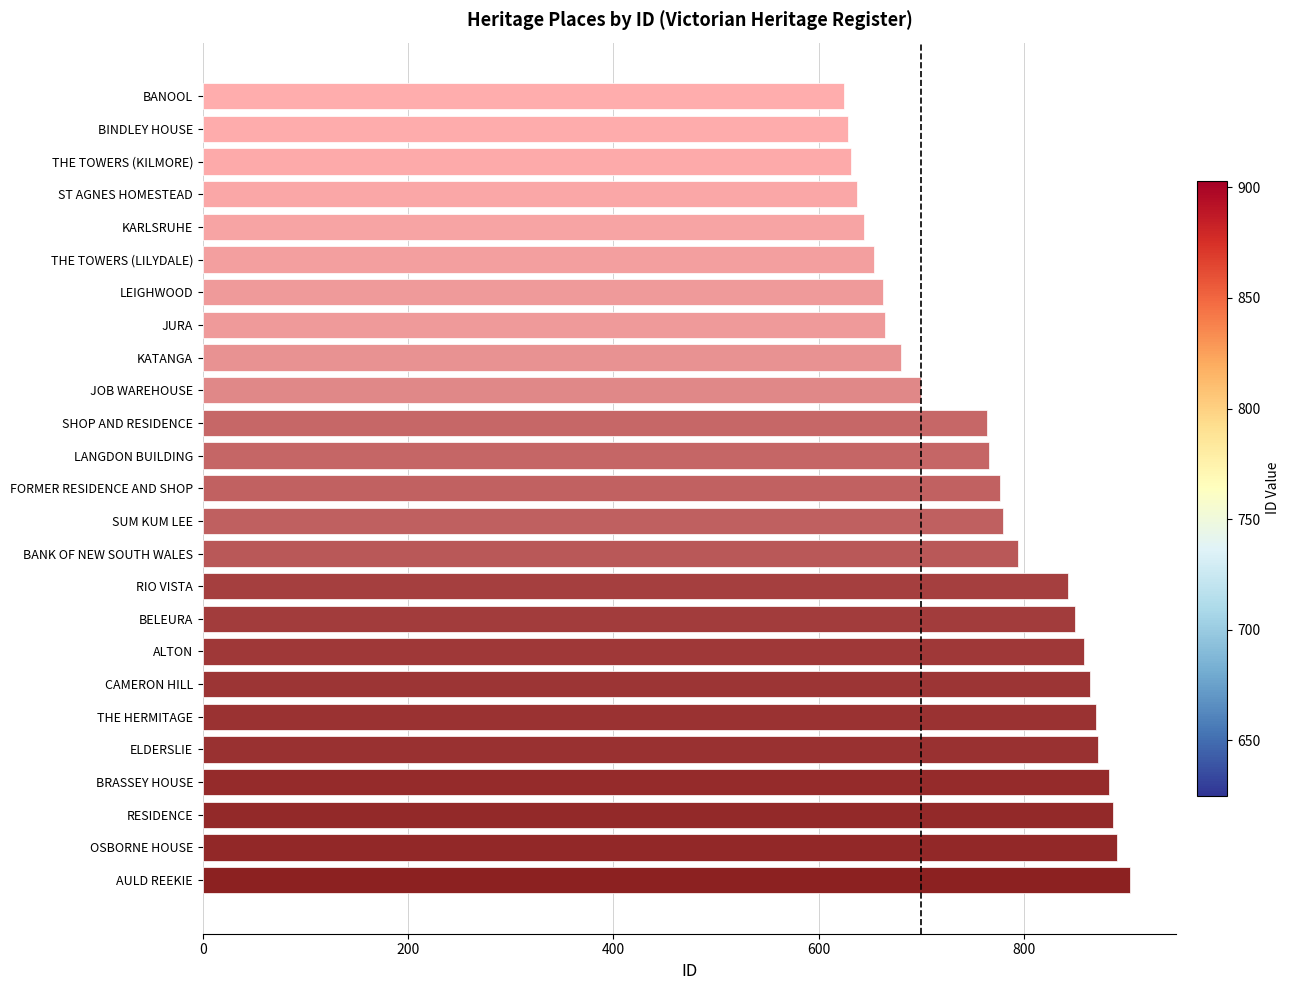

Is it true that the value at ELDERSLIE is 872?

True